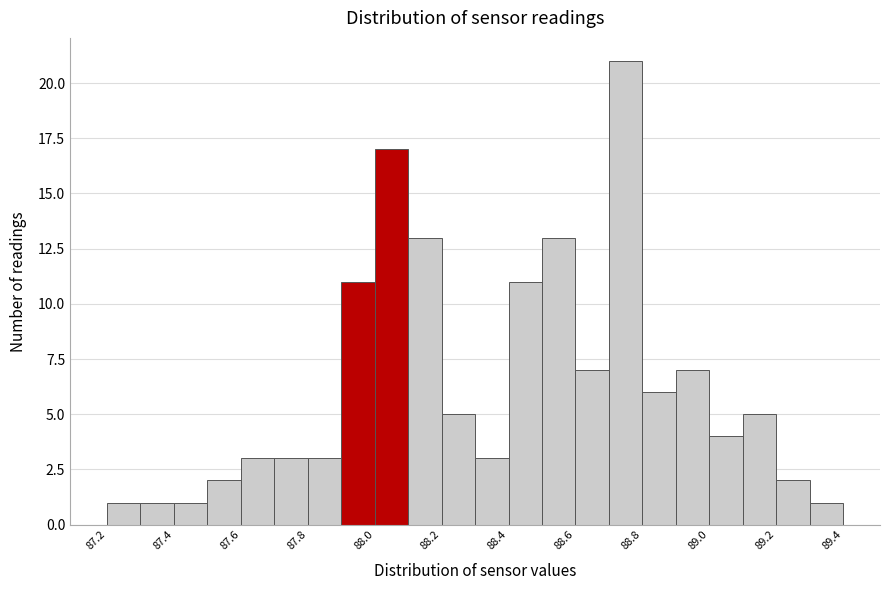

Reading left to right, list every bar in this chart as the range it spans on the x-axis followed by its height. The values are not printed on the chart, so give them approximately, as read against the axis.

87.2 to 87.3: 1
87.3 to 87.4: 1
87.4 to 87.5: 1
87.5 to 87.6: 2
87.6 to 87.7: 3
87.7 to 87.8: 3
87.8 to 87.9: 3
87.9 to 88.0: 11
88.0 to 88.1: 17
88.1 to 88.2: 13
88.2 to 88.3: 5
88.3 to 88.4: 3
88.4 to 88.5: 11
88.5 to 88.6: 13
88.6 to 88.7: 7
88.7 to 88.8: 21
88.8 to 88.9: 6
88.9 to 89.0: 7
89.0 to 89.1: 4
89.1 to 89.2: 5
89.2 to 89.3: 2
89.3 to 89.4: 1